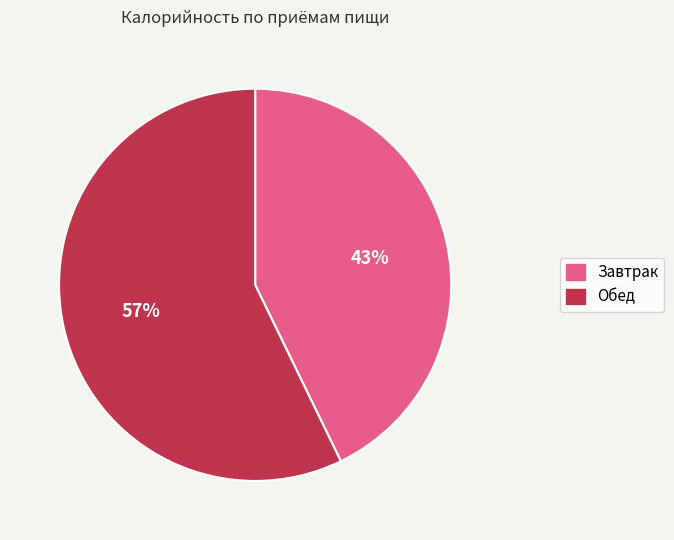

Do Обед and Завтрак together represent more than half of the pie?

Yes